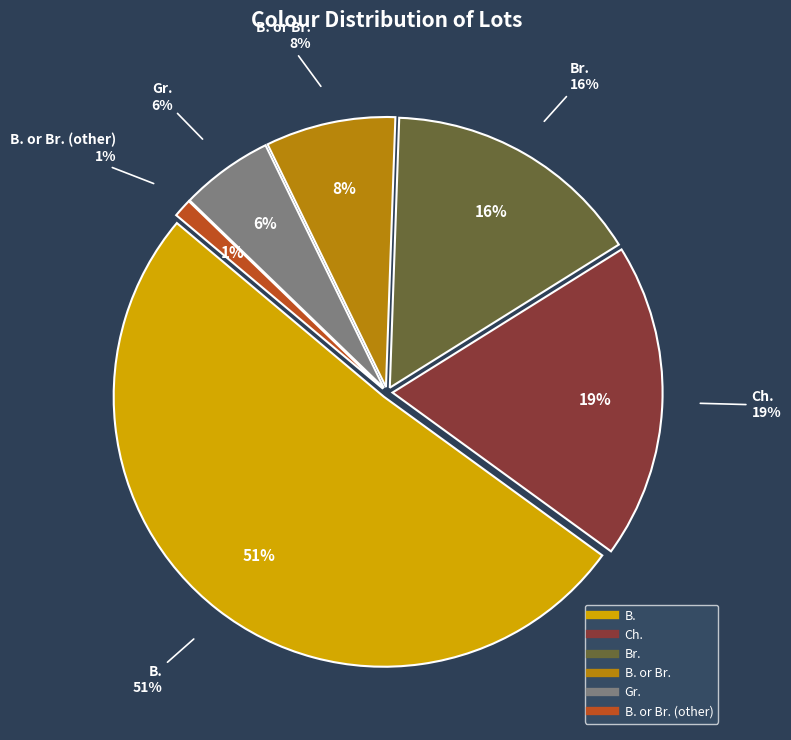

To the nearest percent, what portion does B. or Br. represent?

8%